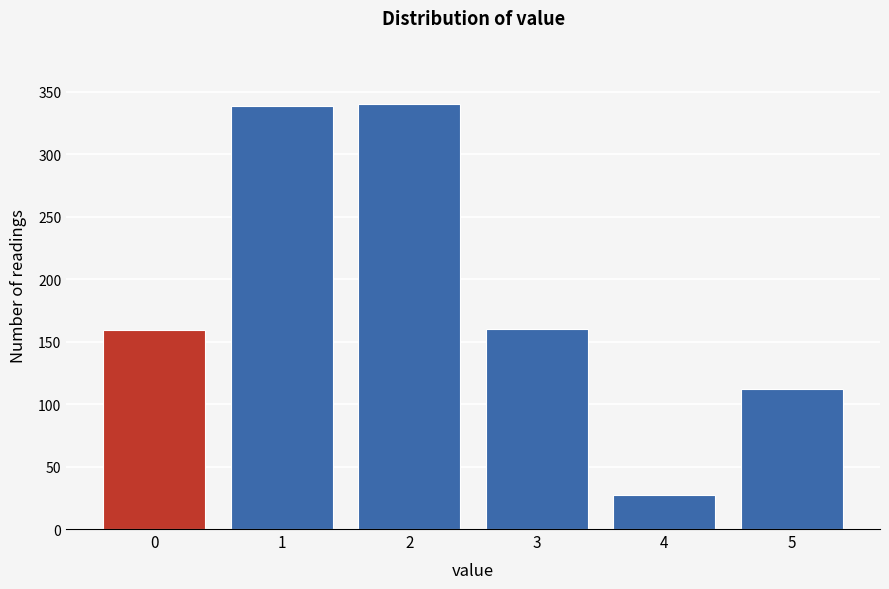

What is the maximum value shown in the chart?

340